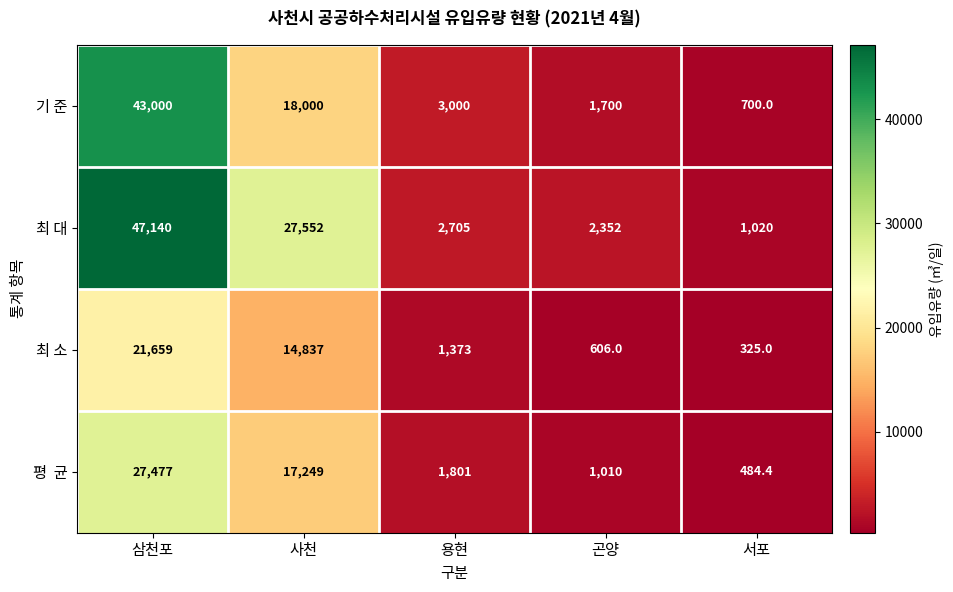

At which category is the sum across all series the highest?

삼천포